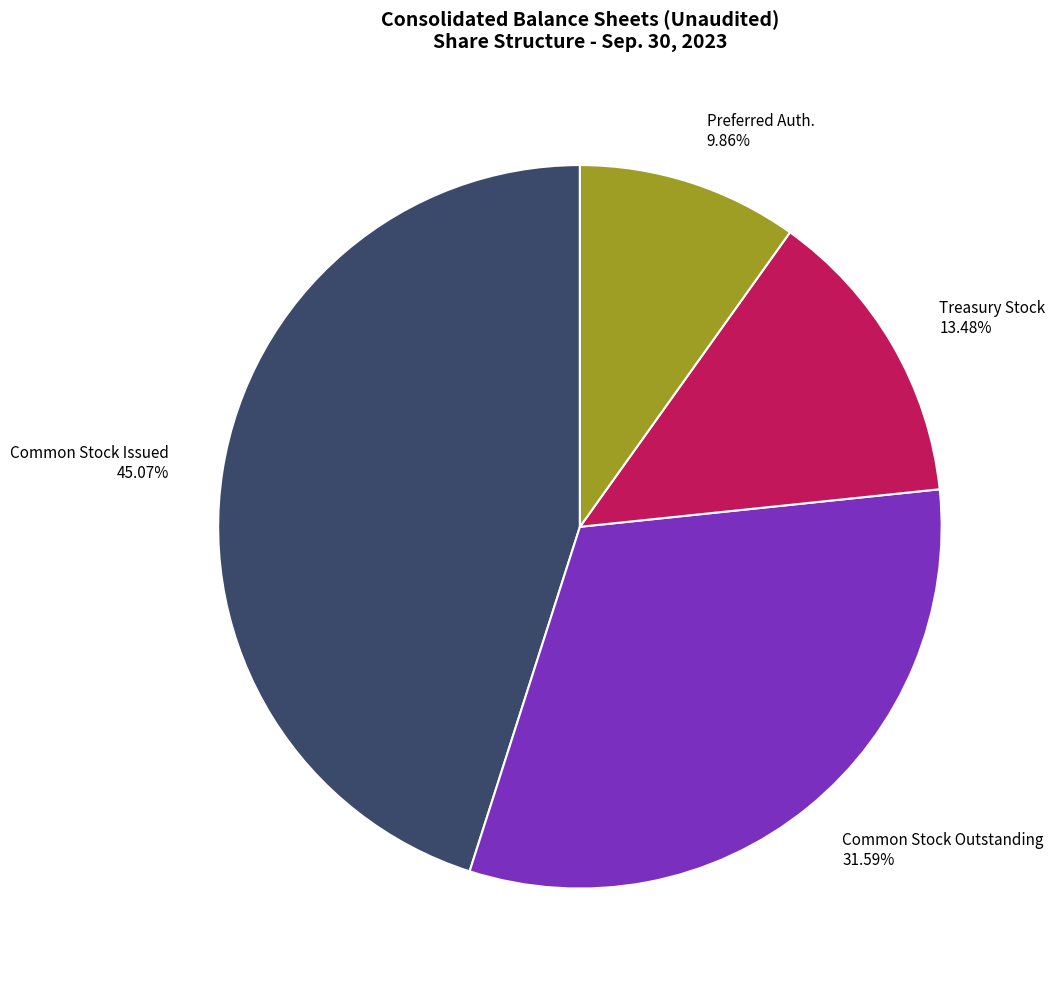

Is there a majority slice in this chart?

No